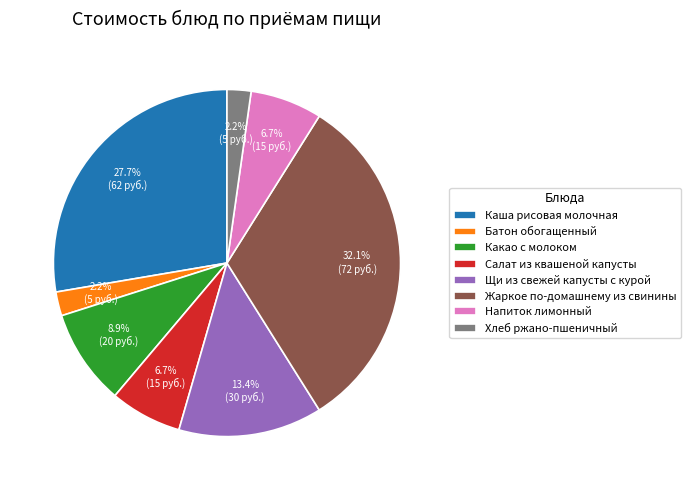

To the nearest percent, what percentage of the pie is Какао с молоком?

9%